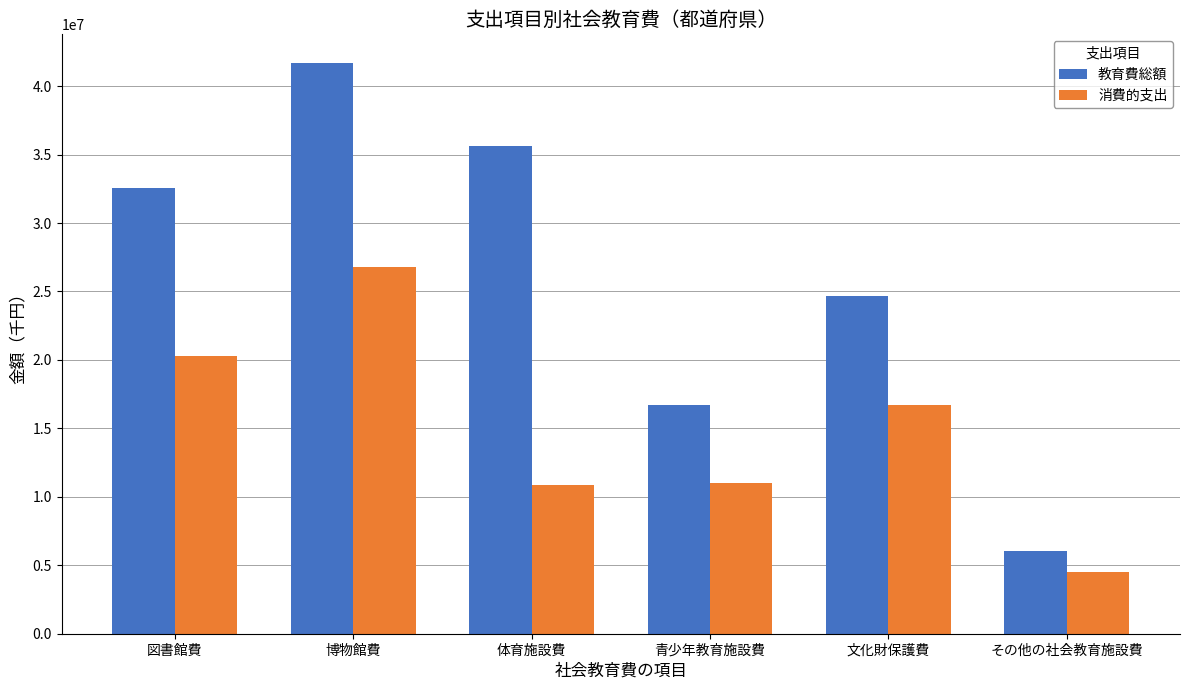

Which series has the largest range (max minus min)?

教育費総額